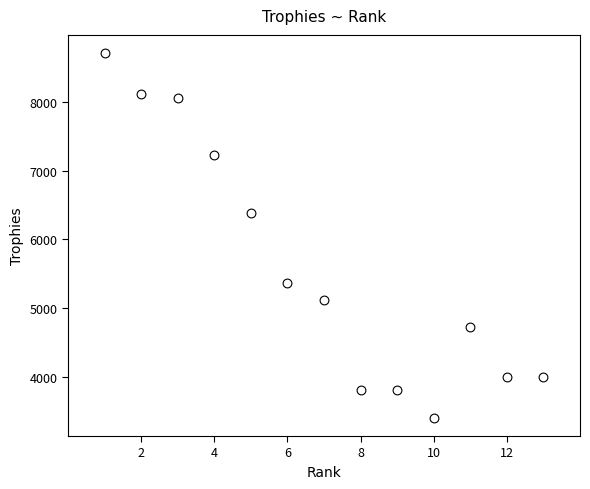

What is the range of Y values (max minus min)?

5312